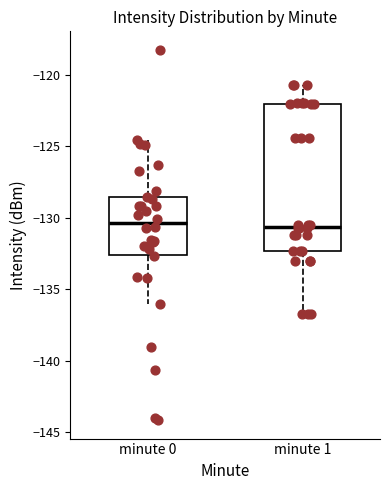

Where does the median line of the box for minute 1 sit on the y-axis? The values are not printed on the chart, so give them approximately, as read against the axis.

-130.5